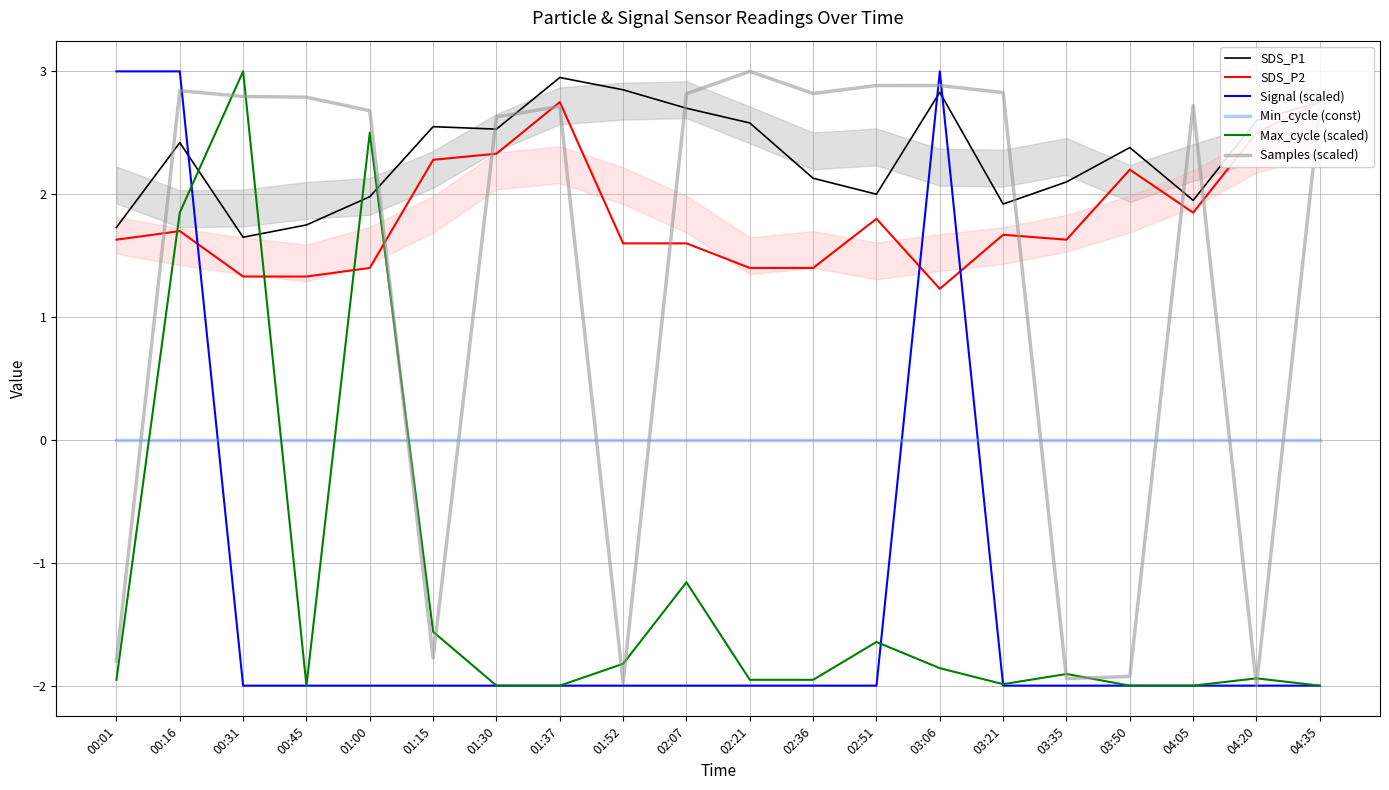

At which label does Signal (scaled) reach its peak?

00:01